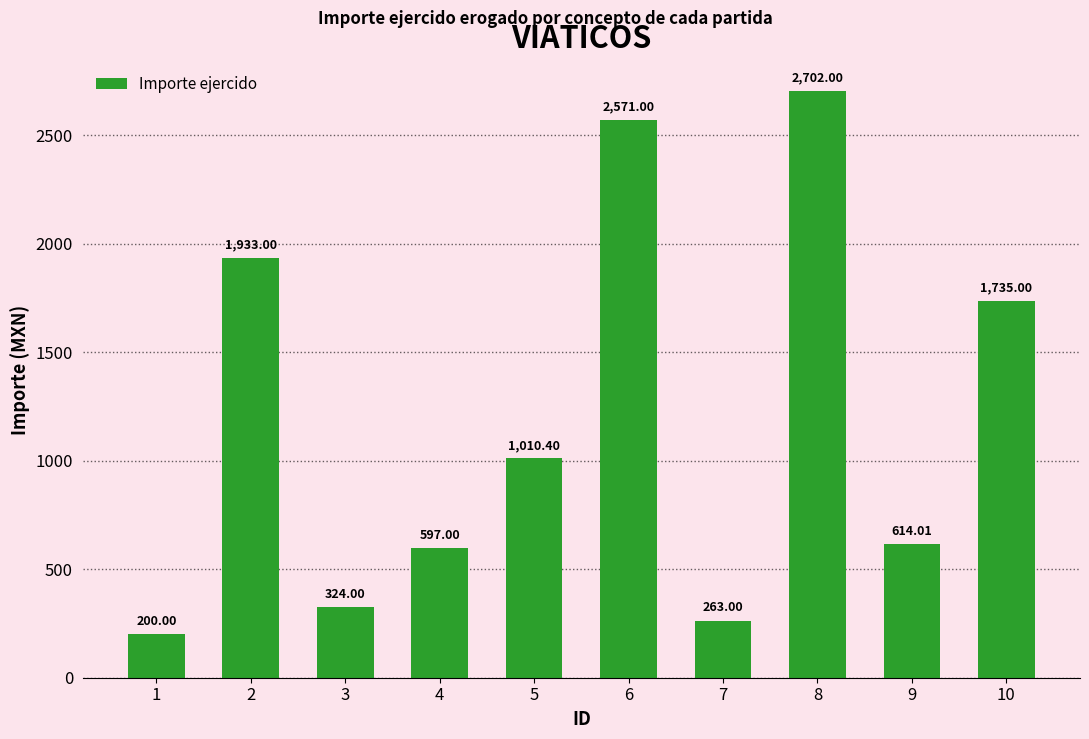

Reading right to left, extract all data points from this chart.

1735.0	614.0	2702.0	263.0	2571.0	1010.4	597.0	324.0	1933.0	200.0